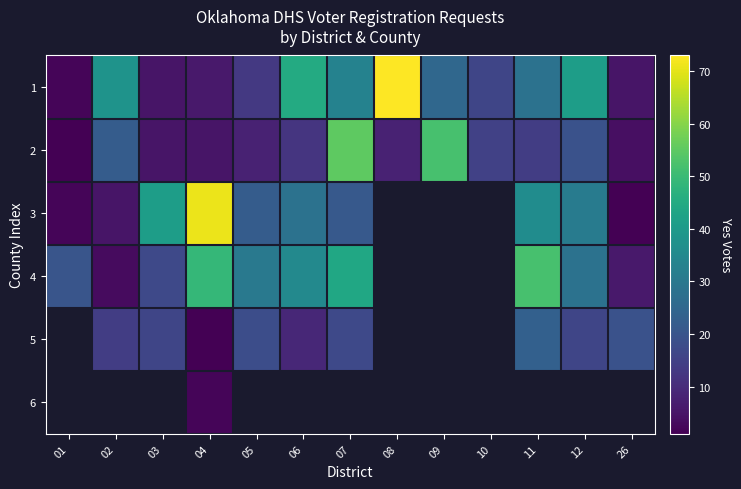

What is the approximate value of 3 at 12?

31.0